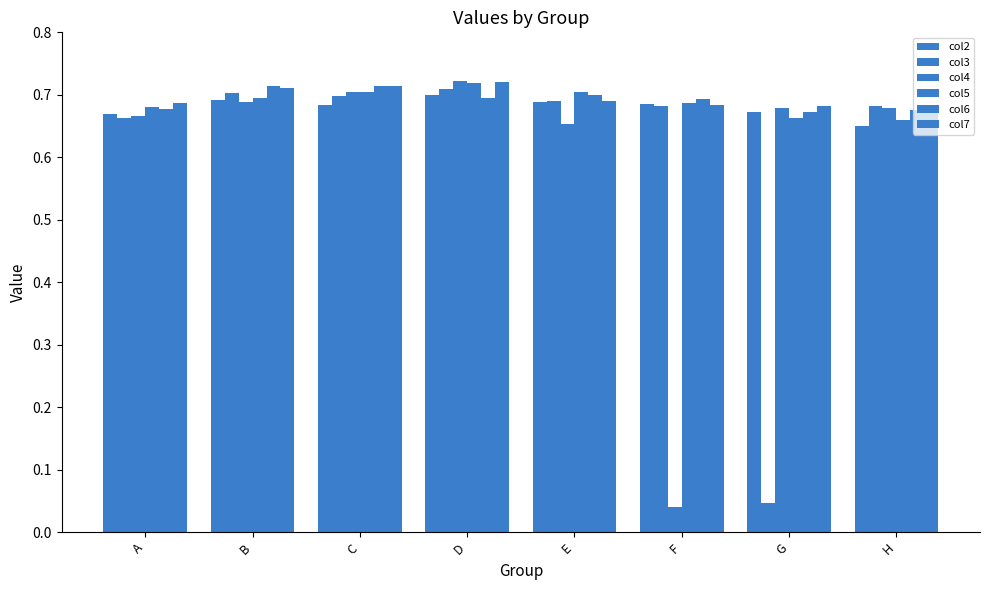

Is the value of col6 at B greater than the value of col3 at E?

Yes